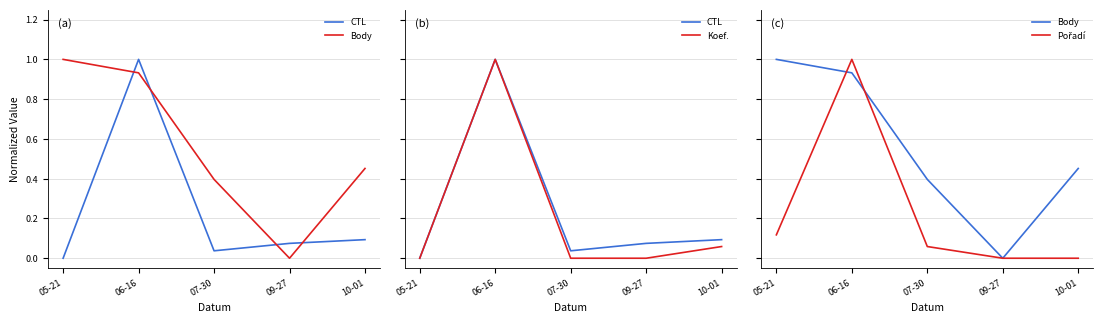

Reading right to left, list all the values displayed in this chart.

CTL: 0.1	0.1	0.0	1.0	0.0
Body: 0.5	0.0	0.4	0.9	1.0
Koef.: 0.1	0.0	0.0	1.0	0.0
Pořadí: 0.0	0.0	0.1	1.0	0.1